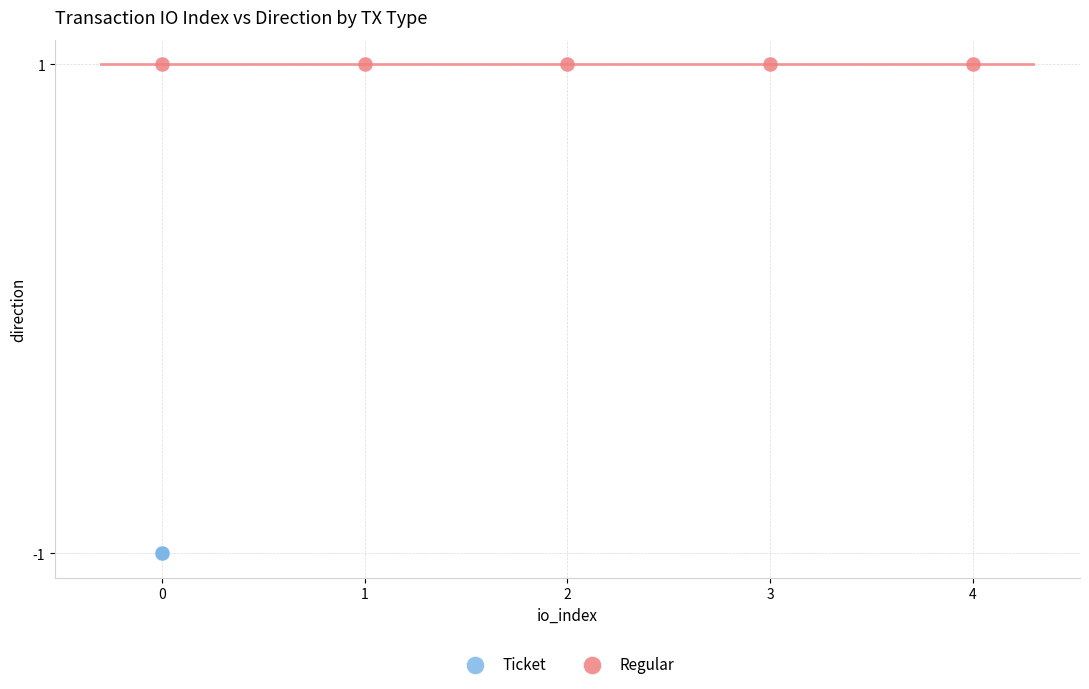

Which series reaches the maximum Y coordinate?

Regular